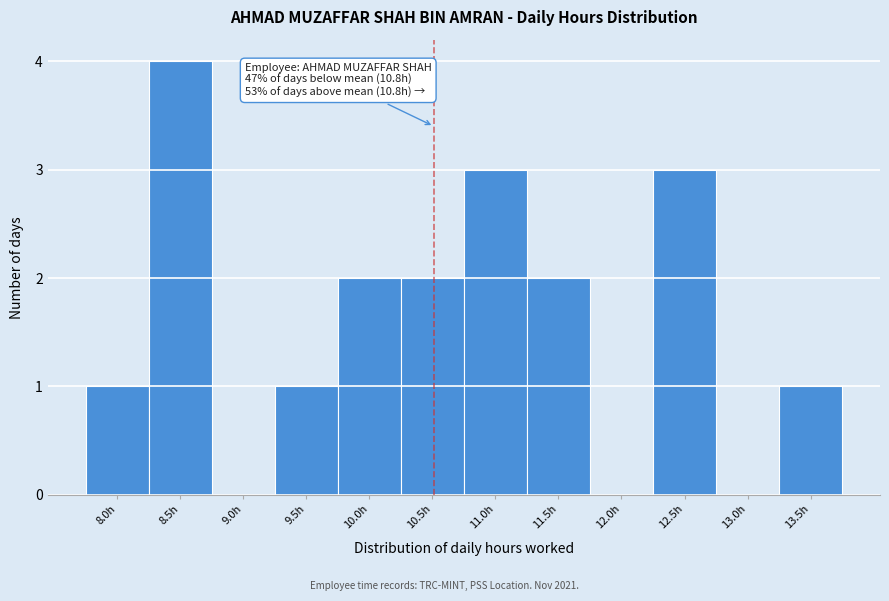

Reading left to right, list all the values displayed in this chart.

8.0h=1	8.5h=4	9.0h=0	9.5h=1	10.0h=2	10.5h=2	11.0h=3	11.5h=2	12.0h=0	12.5h=3	13.0h=0	13.5h=1